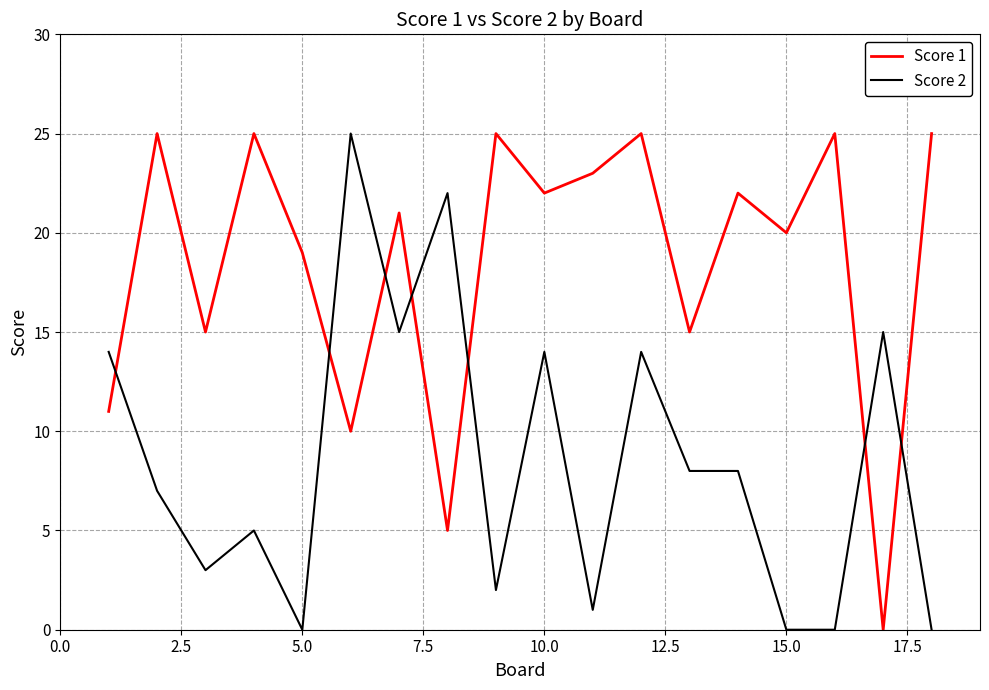

Rank the series by their average value, from highest to lowest.

Score 1, Score 2